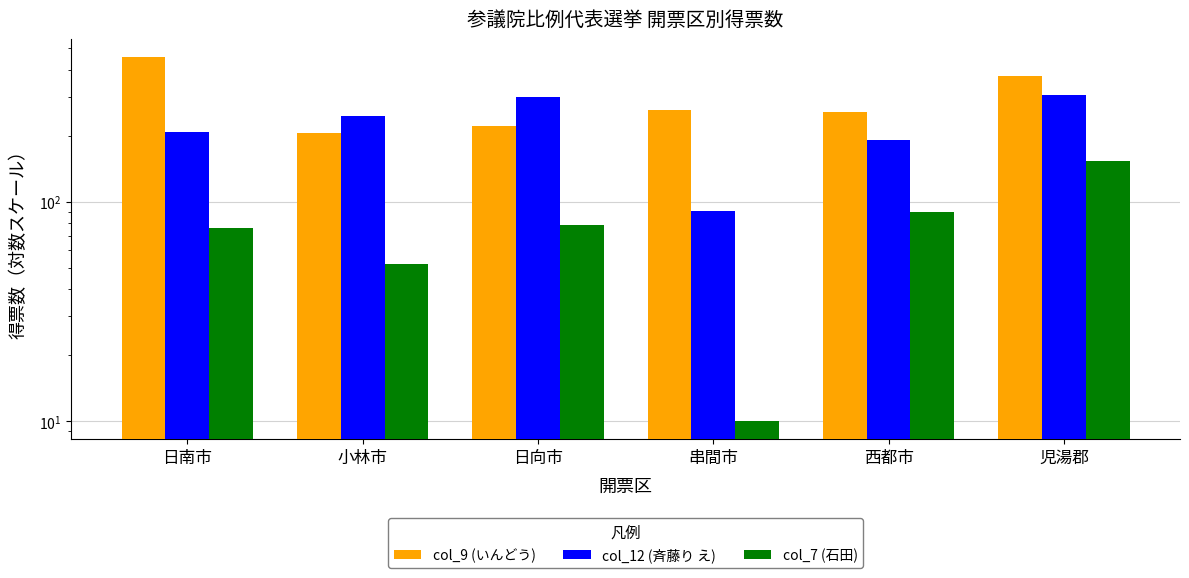

Is it true that col_7 (石田) equals 89 at 小林市?

False